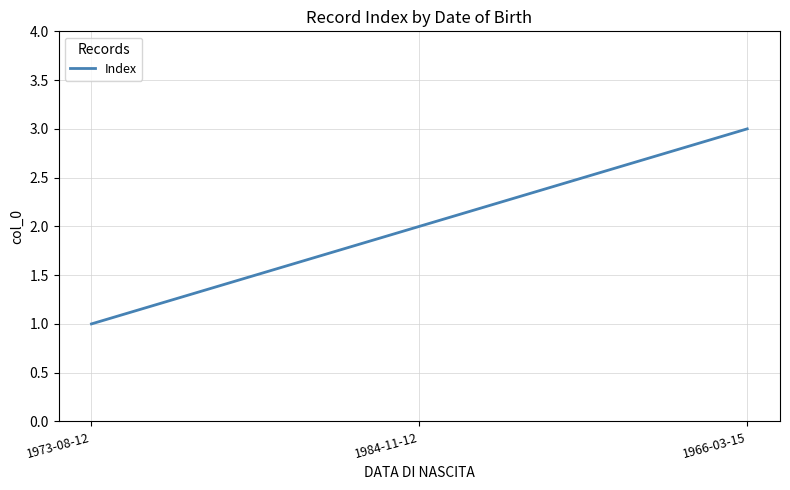

Count the number of data series in this chart.

1